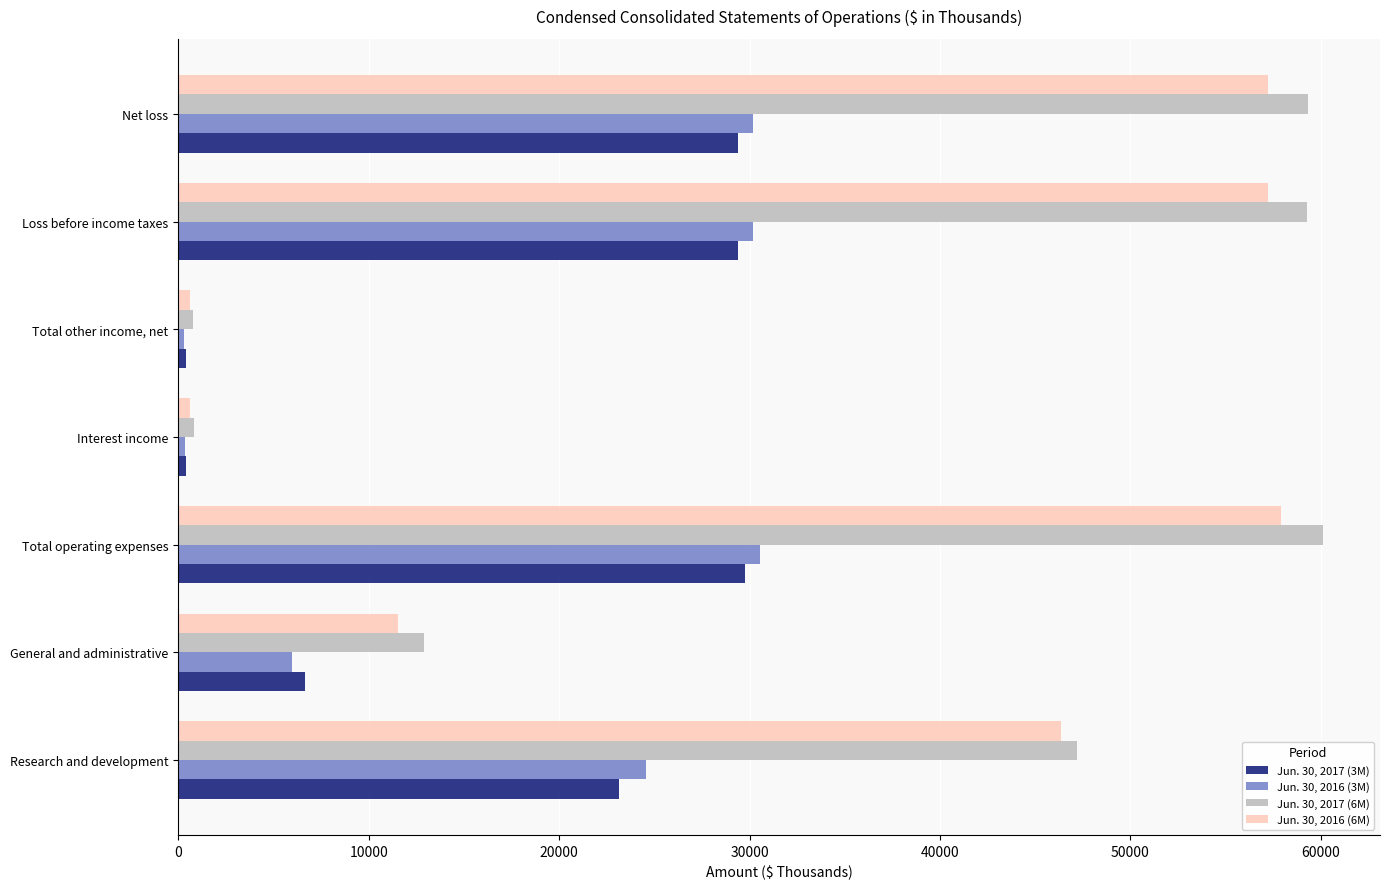

Is the value of Jun. 30, 2016 (3M) at Total operating expenses greater than the value of Jun. 30, 2017 (6M) at Total other income, net?

Yes